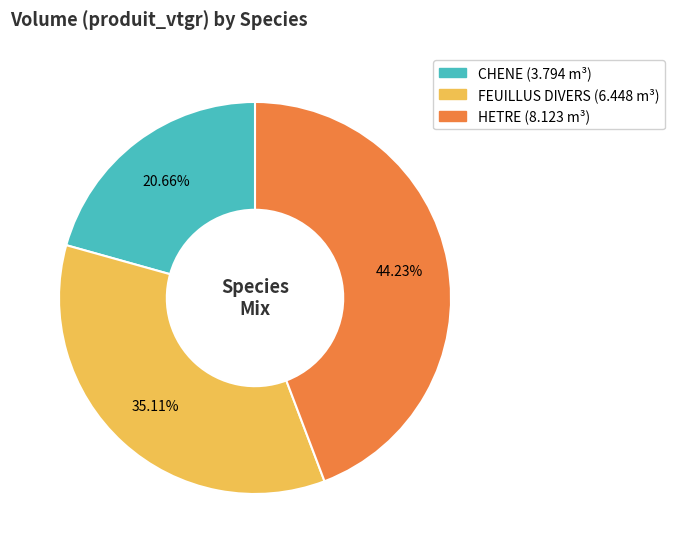

Which slice is the largest?

HETRE